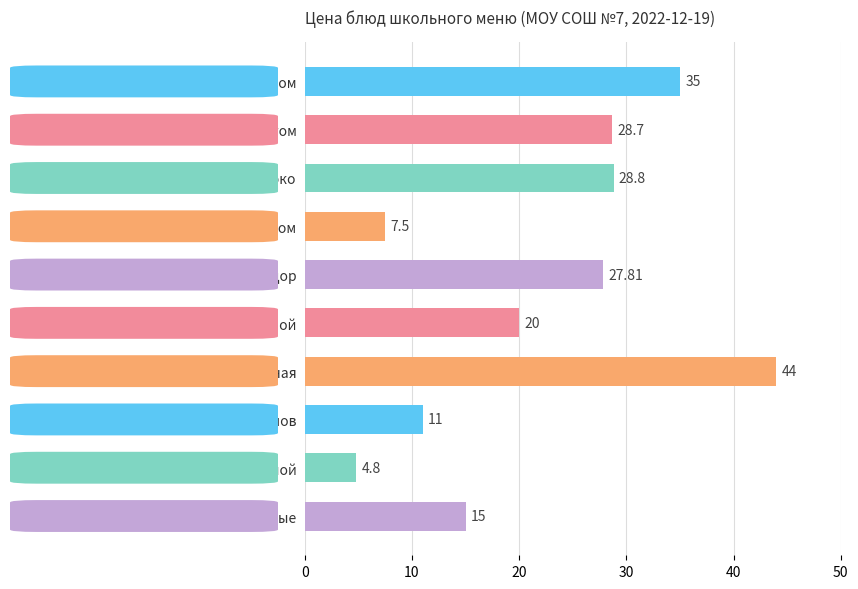

What is the ratio of the value at Макароны отварные to the value at Компот из мандаринов?

1.4